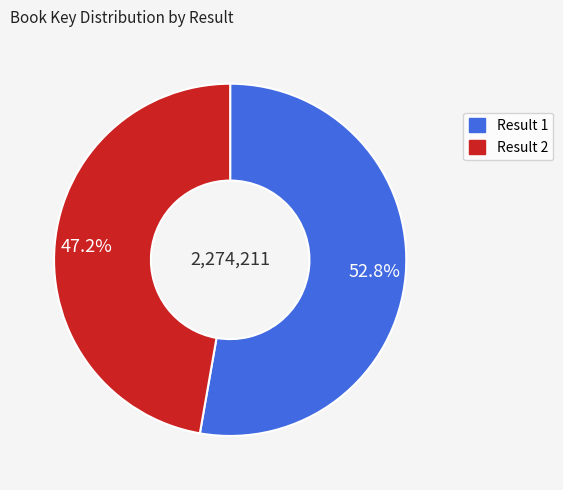

How many segments does this pie chart have?

2